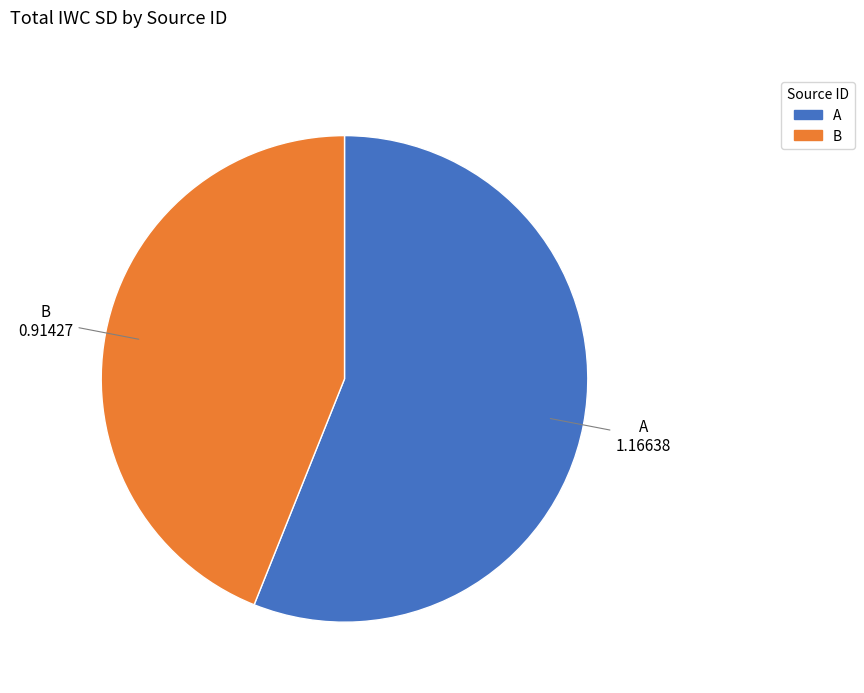

Do B and A together represent more than half of the pie?

Yes